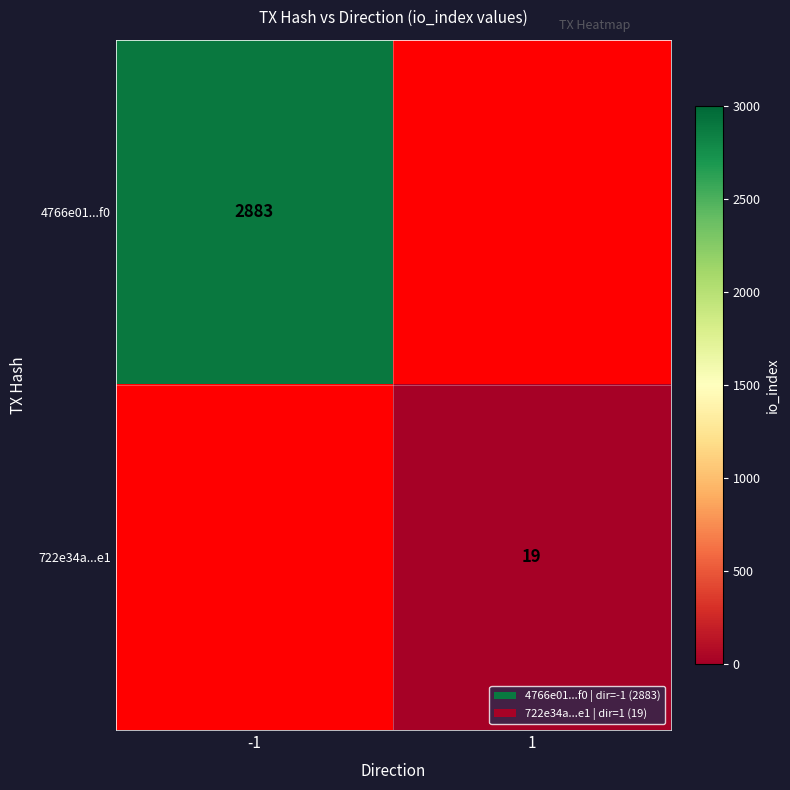

The value of 4766e01...f0 at -1 is 2883. True or false?

True